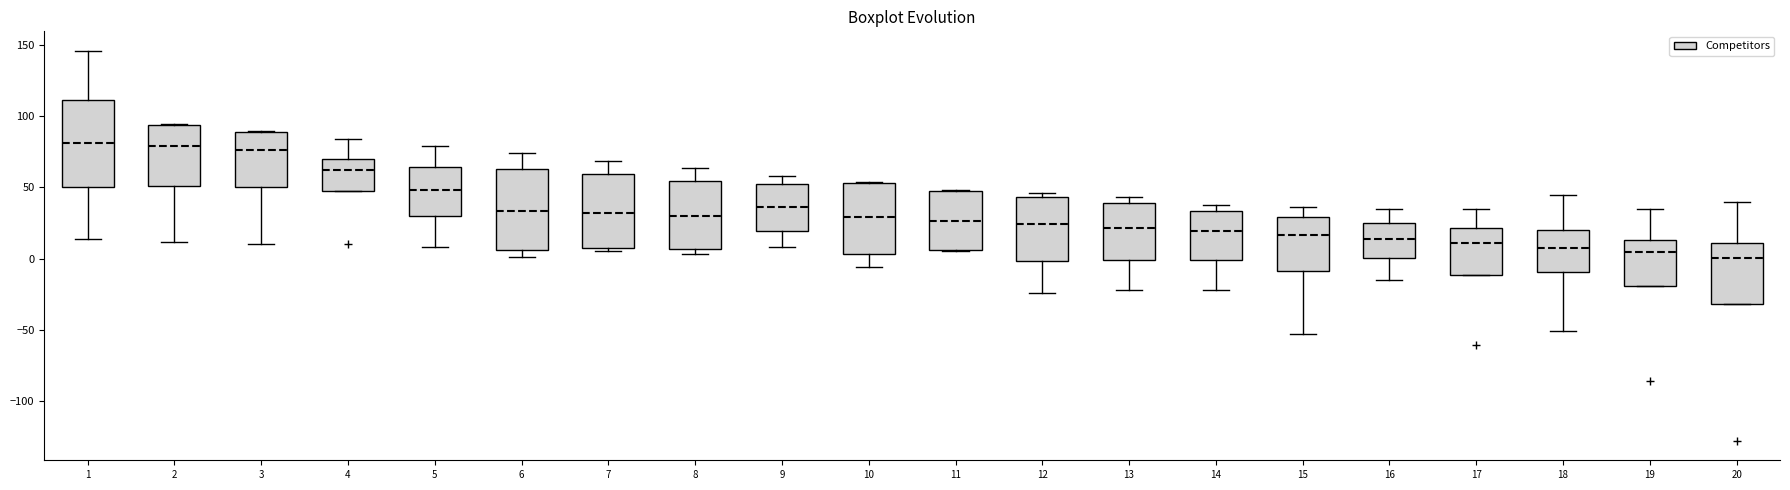

Where does the lower whisker of the box at x = 18 end on the y-axis? The values are not printed on the chart, so give them approximately, as read against the axis.

-50